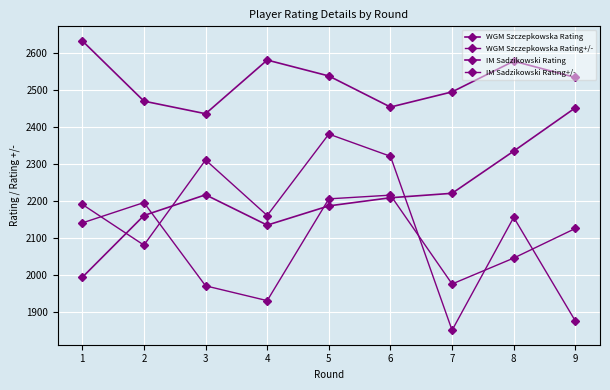

At which label does WGM Szczepkowska Rating+/- reach its minimum?

4